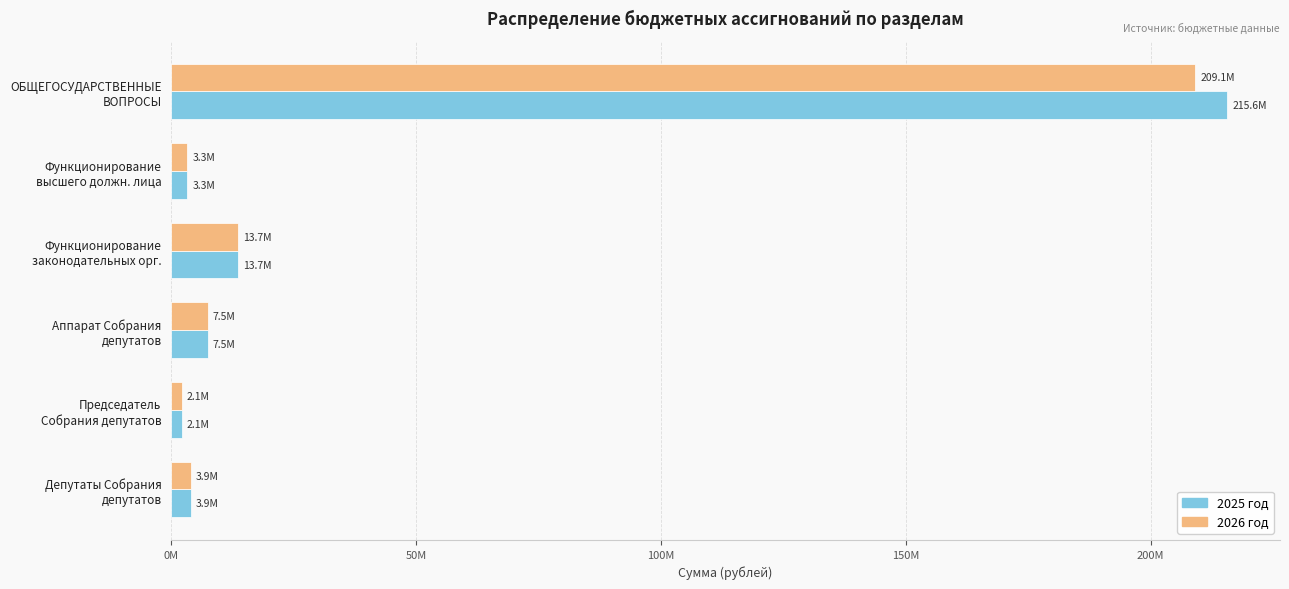

Reading right to left, extract all data points from this chart.

2025 год: 3937687.1	2139911.0	7484878.2	13722476.4	3320419.6	215645577.5
2026 год: 3937687.1	2139911.0	7484878.2	13722476.4	3320419.6	209124214.1